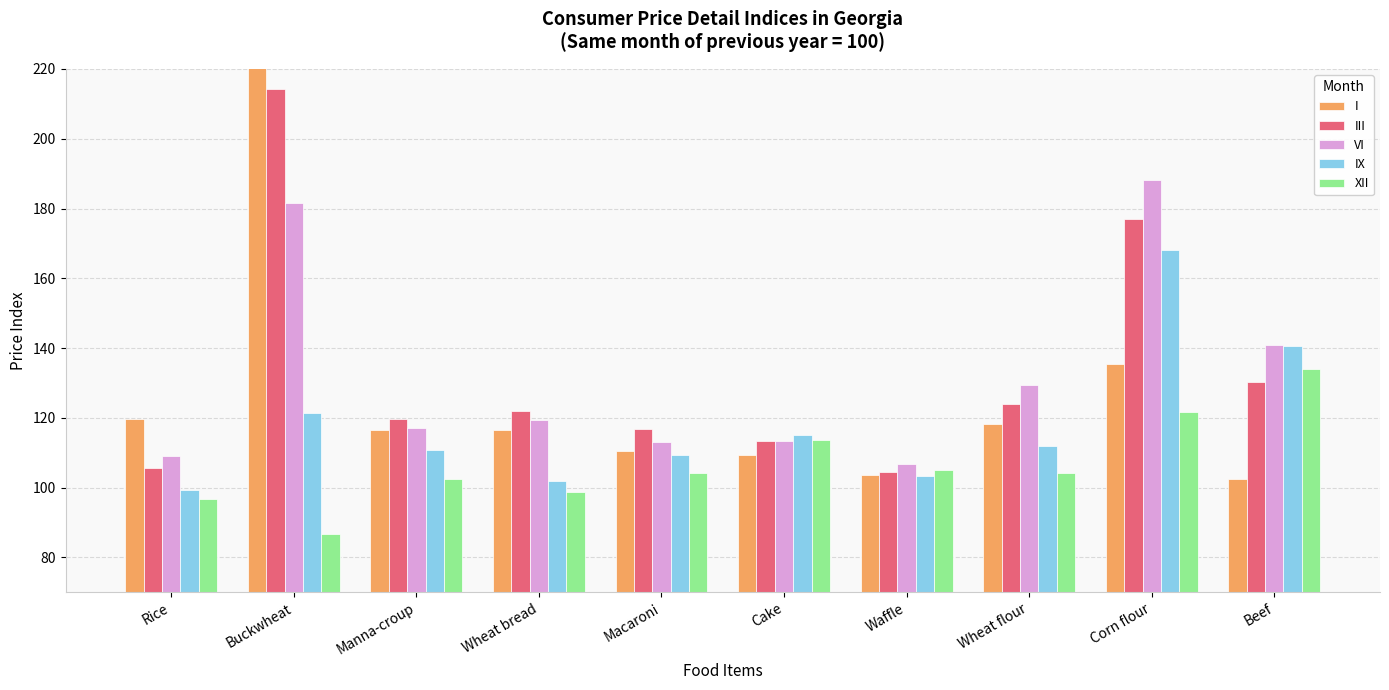

Reading right to left, list all the values displayed in this chart.

I: Beef=102.5	Corn flour=135.5	Wheat flour=118.3	Waffle=103.5	Cake=109.5	Macaroni=110.5	Wheat bread=116.6	Manna-croup=116.5	Buckwheat=260.1	Rice=119.6
III: Beef=130.2	Corn flour=177.0	Wheat flour=124.1	Waffle=104.3	Cake=113.5	Macaroni=116.8	Wheat bread=122.0	Manna-croup=119.8	Buckwheat=214.2	Rice=105.6
VI: Beef=140.9	Corn flour=188.2	Wheat flour=129.4	Waffle=106.7	Cake=113.4	Macaroni=113.0	Wheat bread=119.4	Manna-croup=117.2	Buckwheat=181.5	Rice=108.9
IX: Beef=140.7	Corn flour=168.2	Wheat flour=111.9	Waffle=103.3	Cake=115.1	Macaroni=109.4	Wheat bread=101.8	Manna-croup=110.8	Buckwheat=121.3	Rice=99.2
XII: Beef=134.0	Corn flour=121.5	Wheat flour=104.3	Waffle=104.9	Cake=113.5	Macaroni=104.1	Wheat bread=98.6	Manna-croup=102.5	Buckwheat=86.6	Rice=96.7